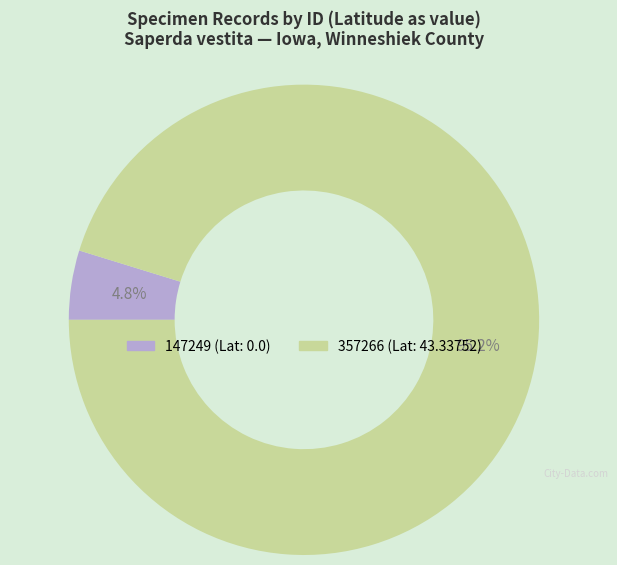

To the nearest percent, what percentage of the pie is 357266?

95%